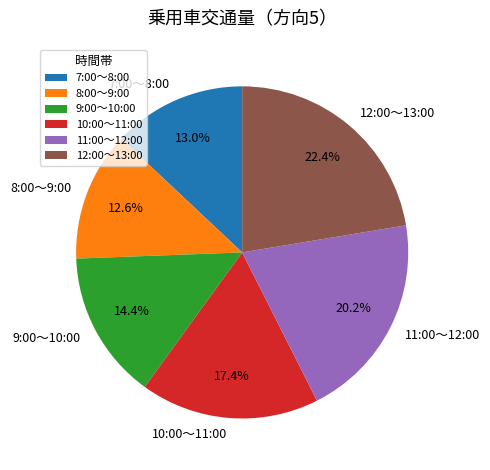

Does 9:00～10:00 account for over 50% of the chart?

No